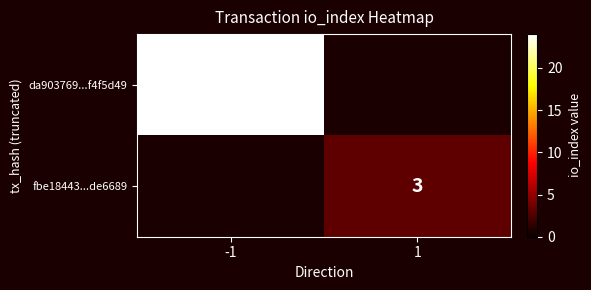

Is the value of fbe18443...de6689 at 1 greater than the value of da903769...f4f5d49 at -1?

No